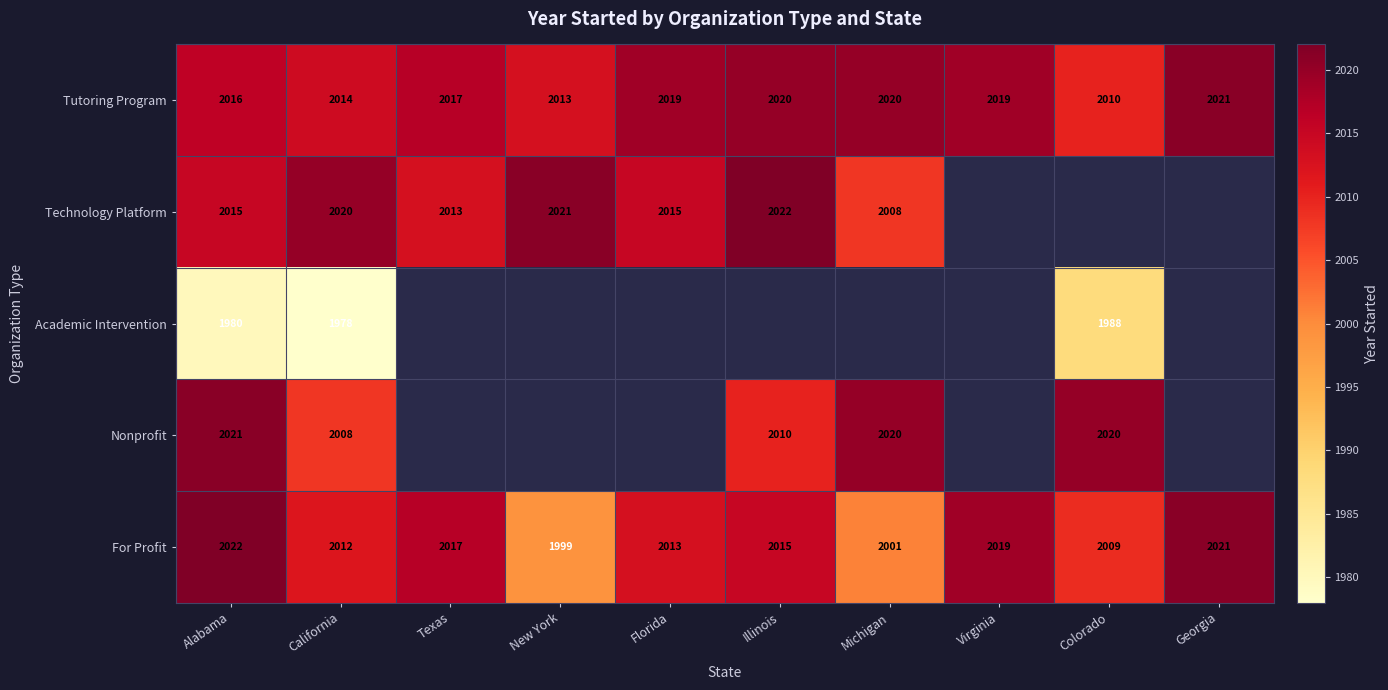

True or false: Nonprofit has a value of 2008 at California.

True